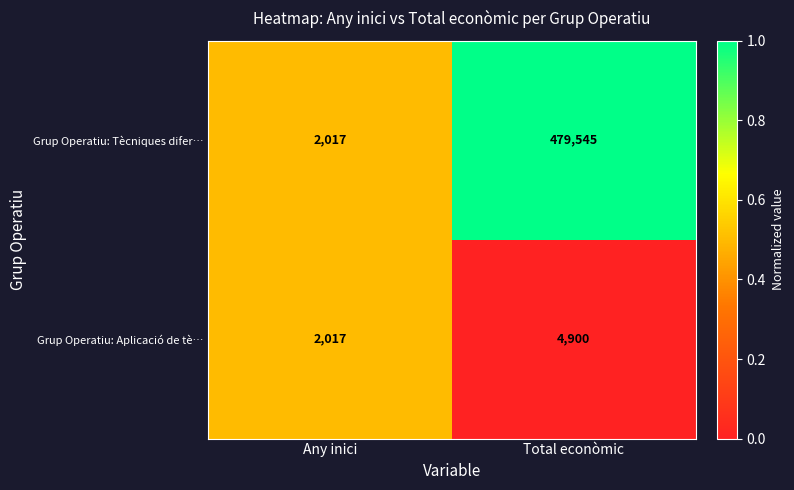

List the series in order of their peak value, lowest first.

Grup Operatiu: Aplicació de tè…, Grup Operatiu: Tècniques difer…